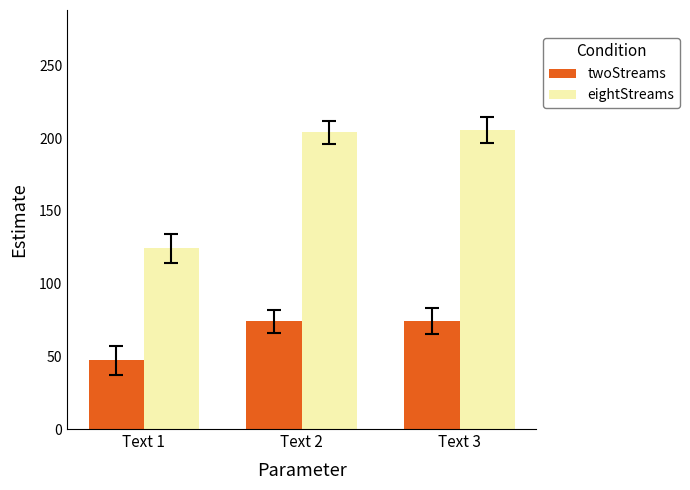

How many groups of bars are there?

3